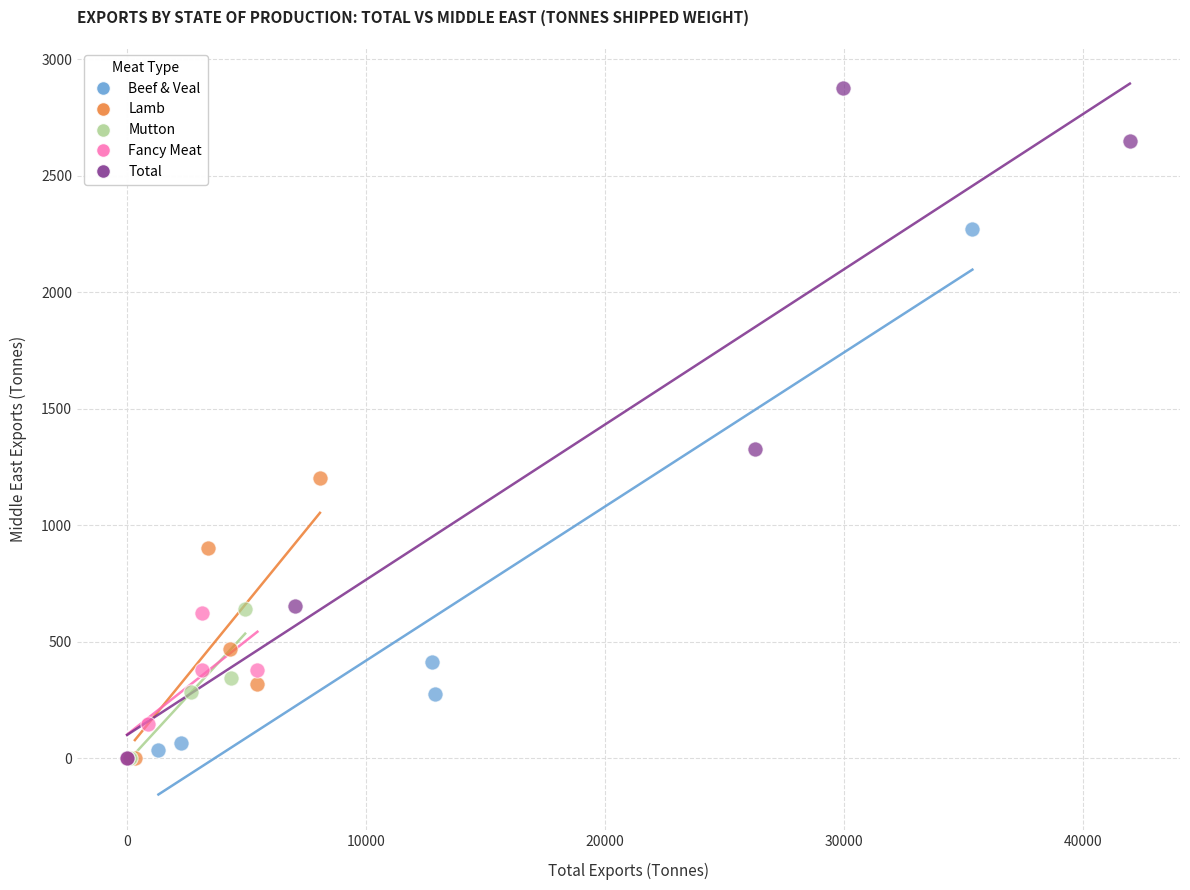

Which series has the widest spread of Y values?

Total